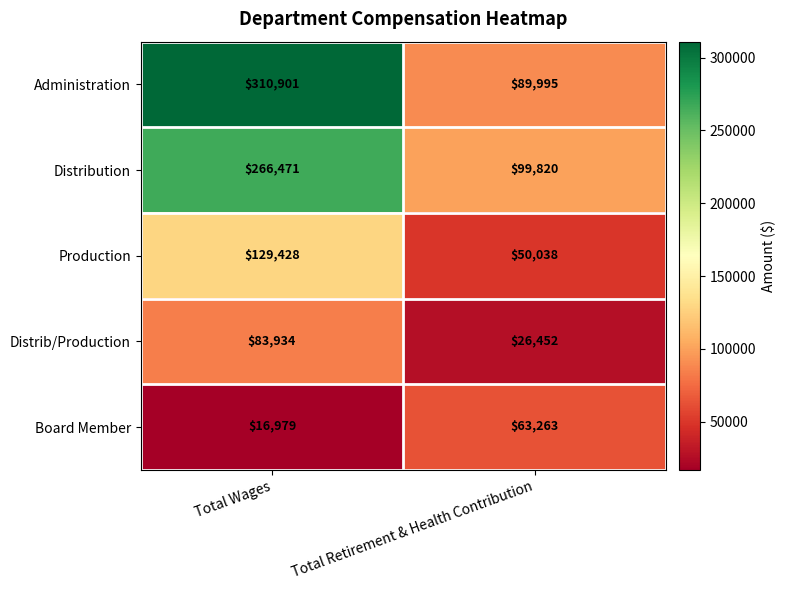

At how many categories does at least one series exceed 32677?

2